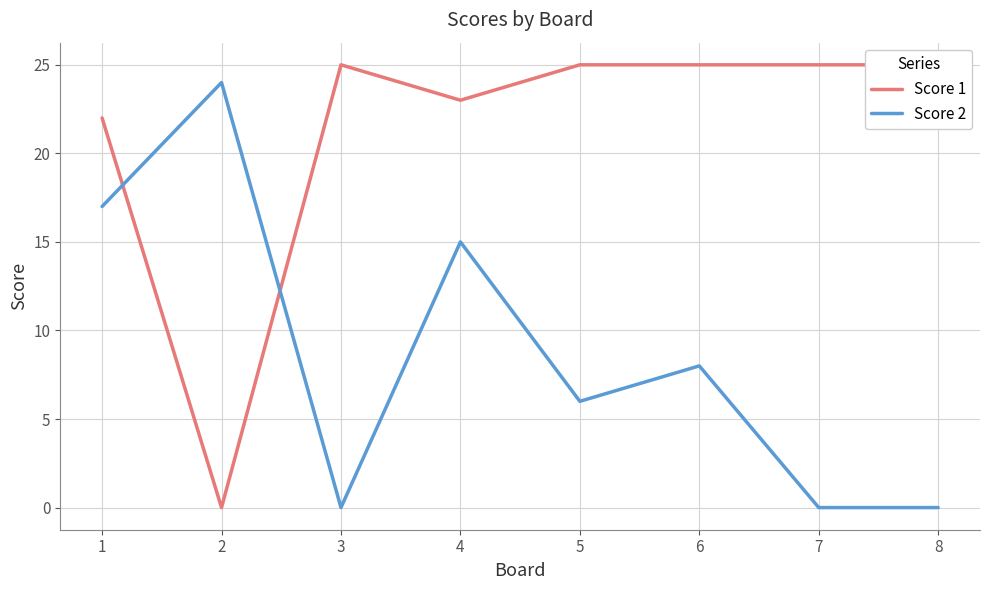

What is the average value of the Score 2 series?

9